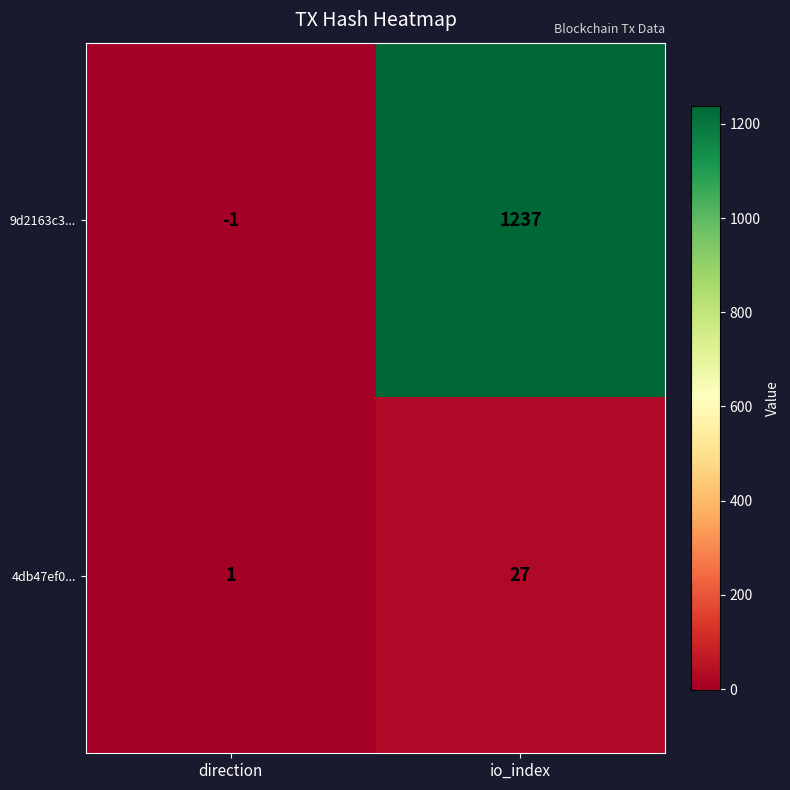

At how many categories does at least one series exceed 972?

1